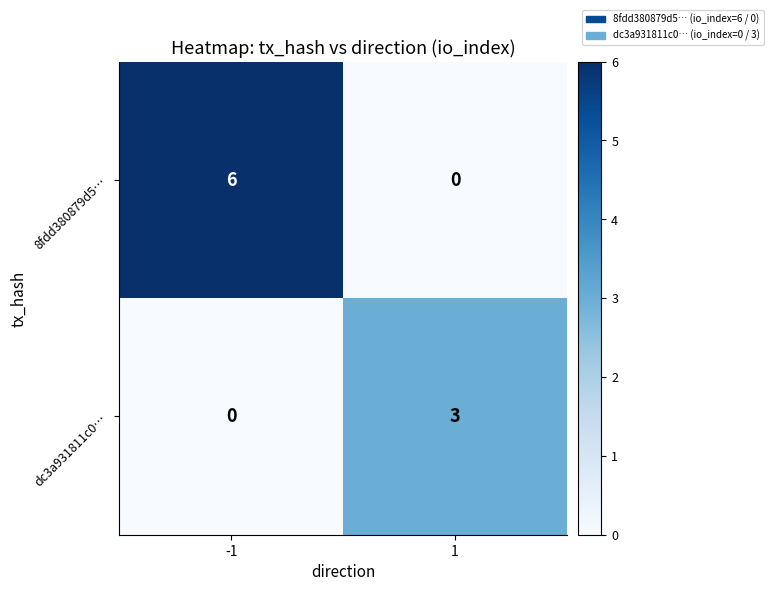

Rank the series by their average value, from lowest to highest.

dc3a931811c0…, 8fdd380879d5…